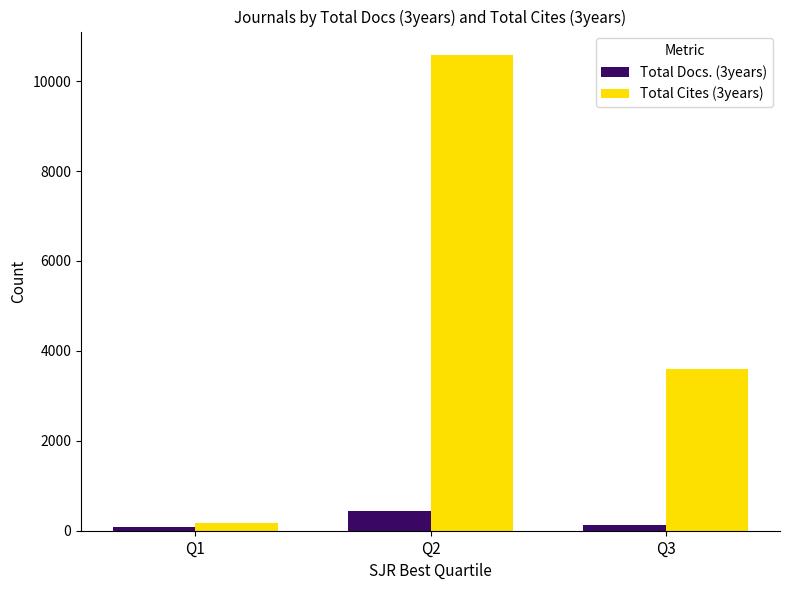

Which series has the largest range (max minus min)?

Total Cites (3years)